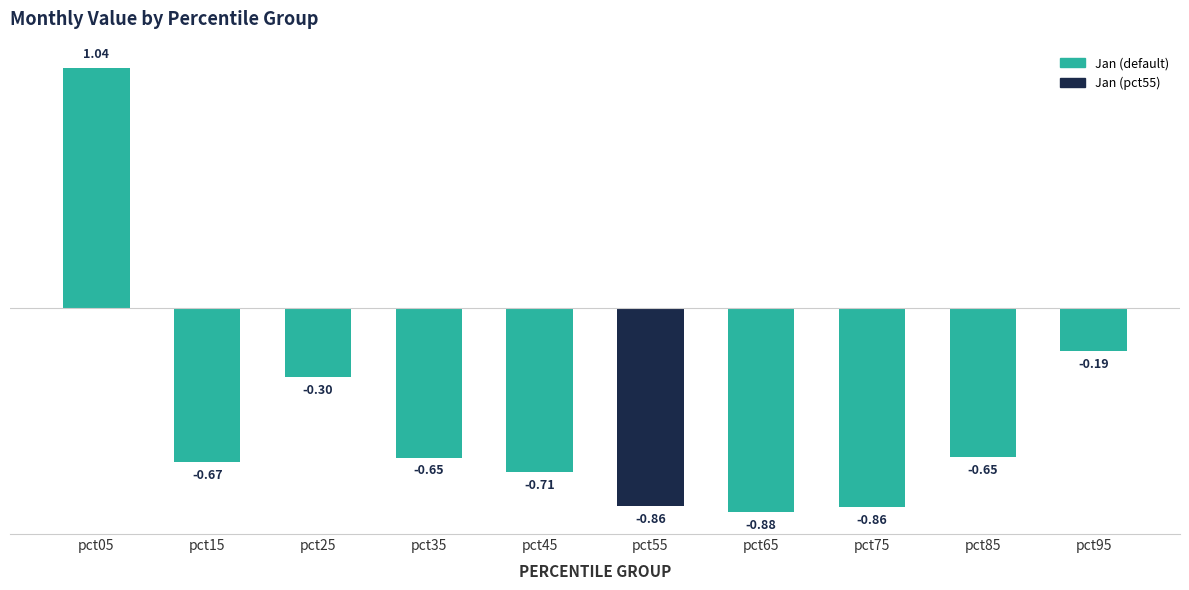

Does the chart contain any negative values?

Yes